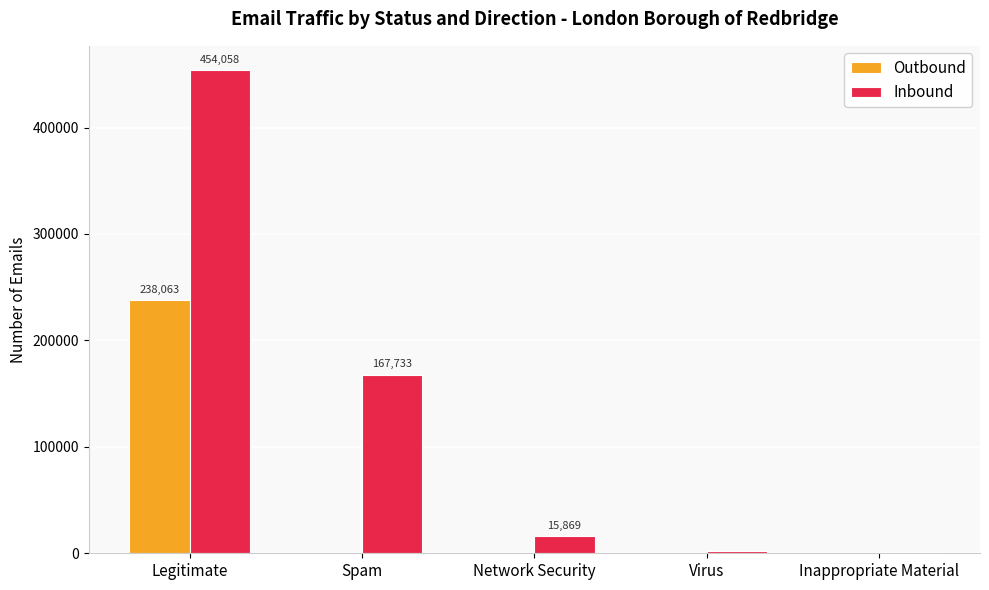

Which series changed the most between Spam and Network Security?

Inbound